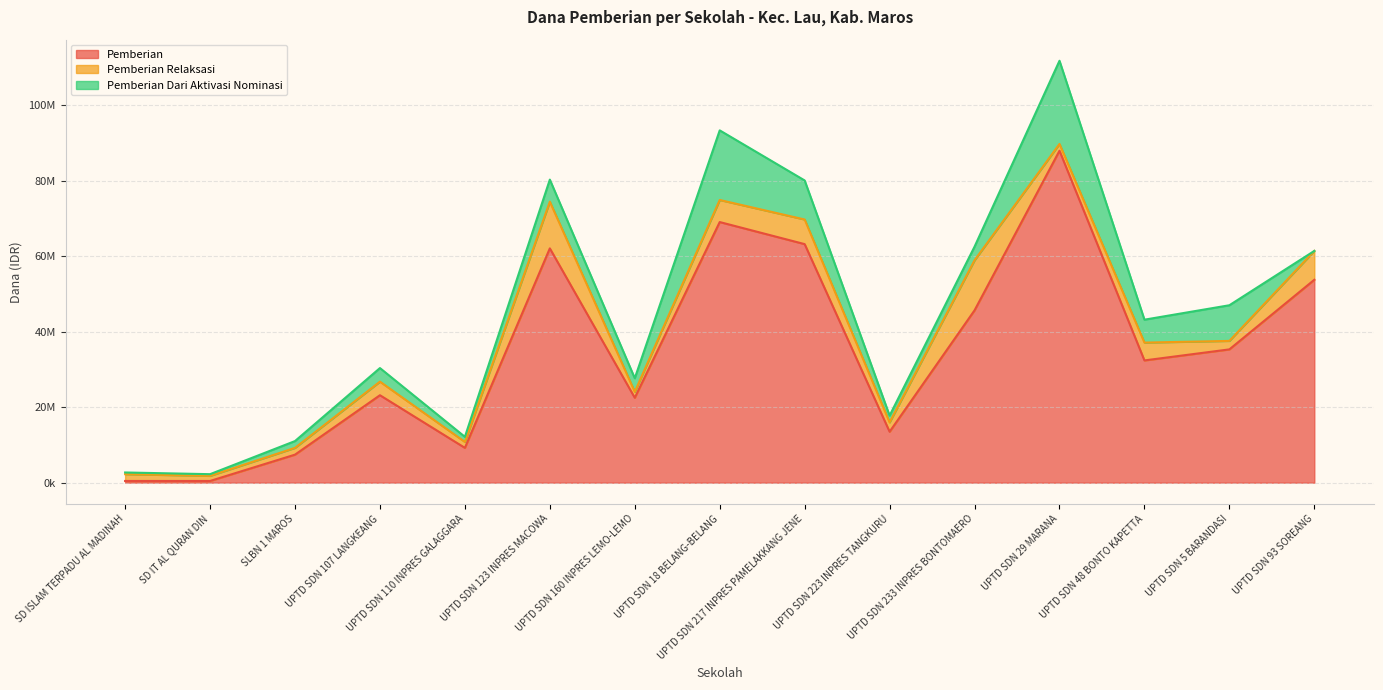

True or false: Pemberian Dari Aktivasi Nominasi has a value of 450000 at SD IT AL QURAN DIN.

True